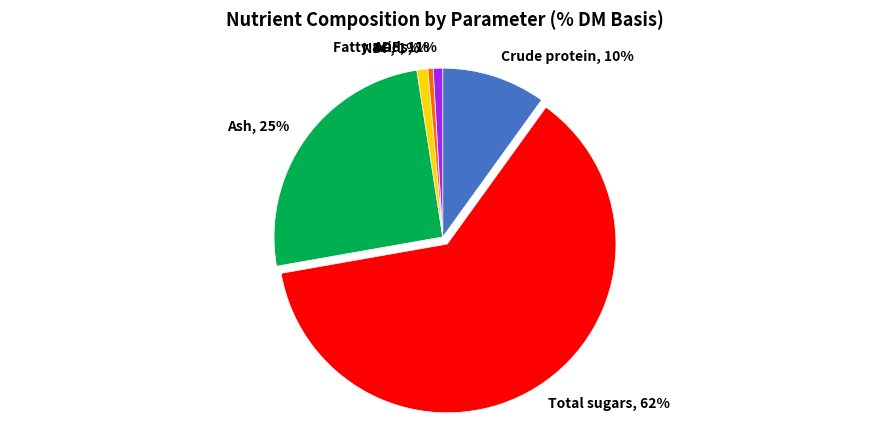

Is it true that Total sugars, 62% is 48% of the pie?

False